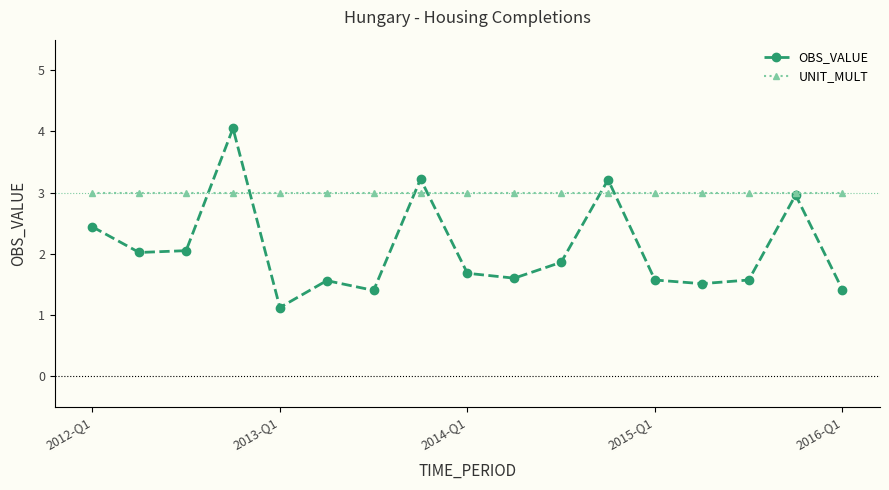

Which series has the largest range (max minus min)?

OBS_VALUE